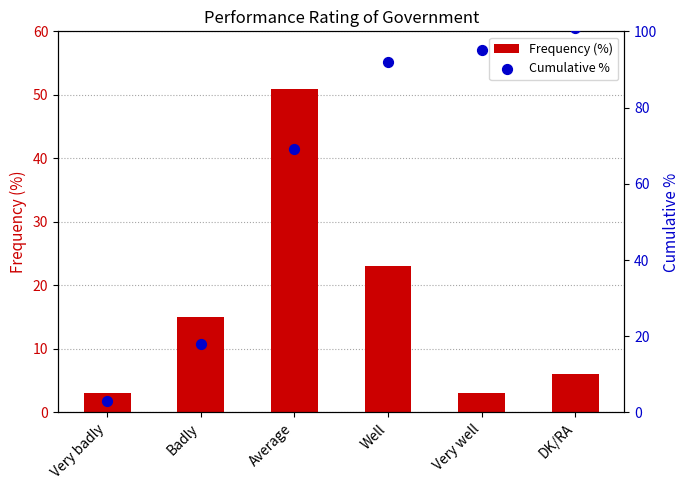

Which series has the largest total across all categories?

Cumulative %